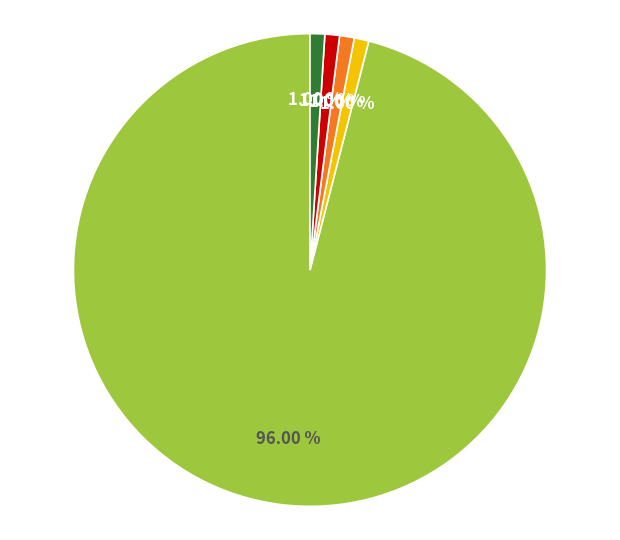

Is there a majority slice in this chart?

Yes